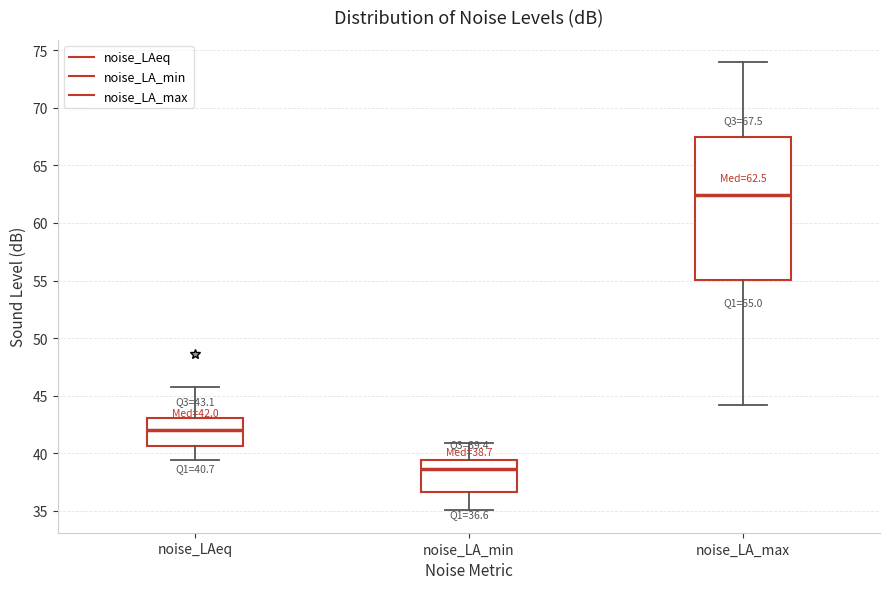

Which box has the lowest median line?

noise_LA_min